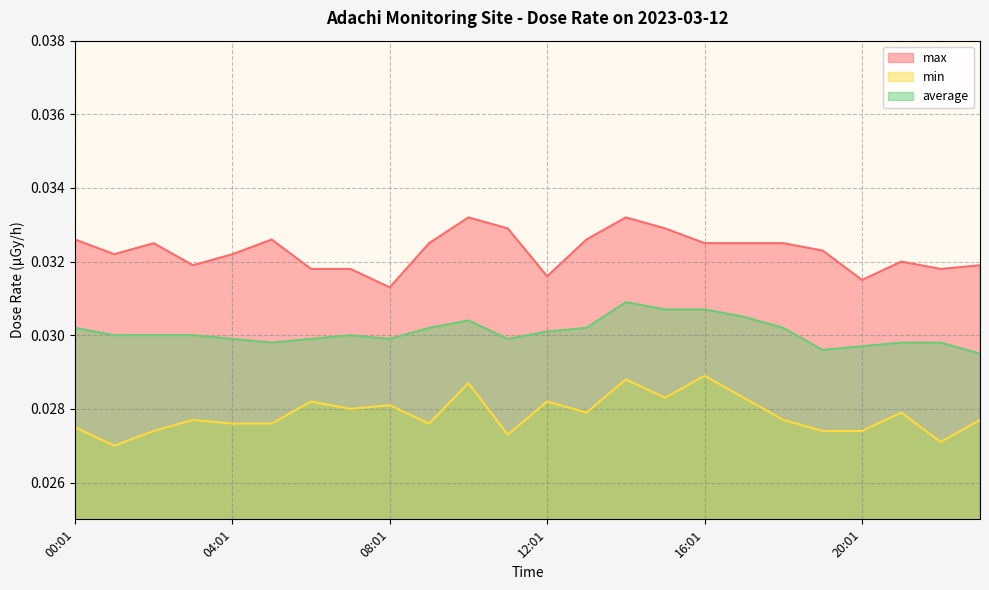

True or false: max and min intersect in this chart.

False